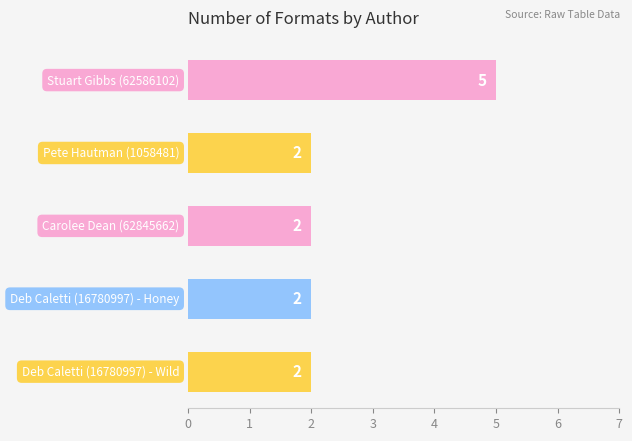

What is the greatest value displayed?

5